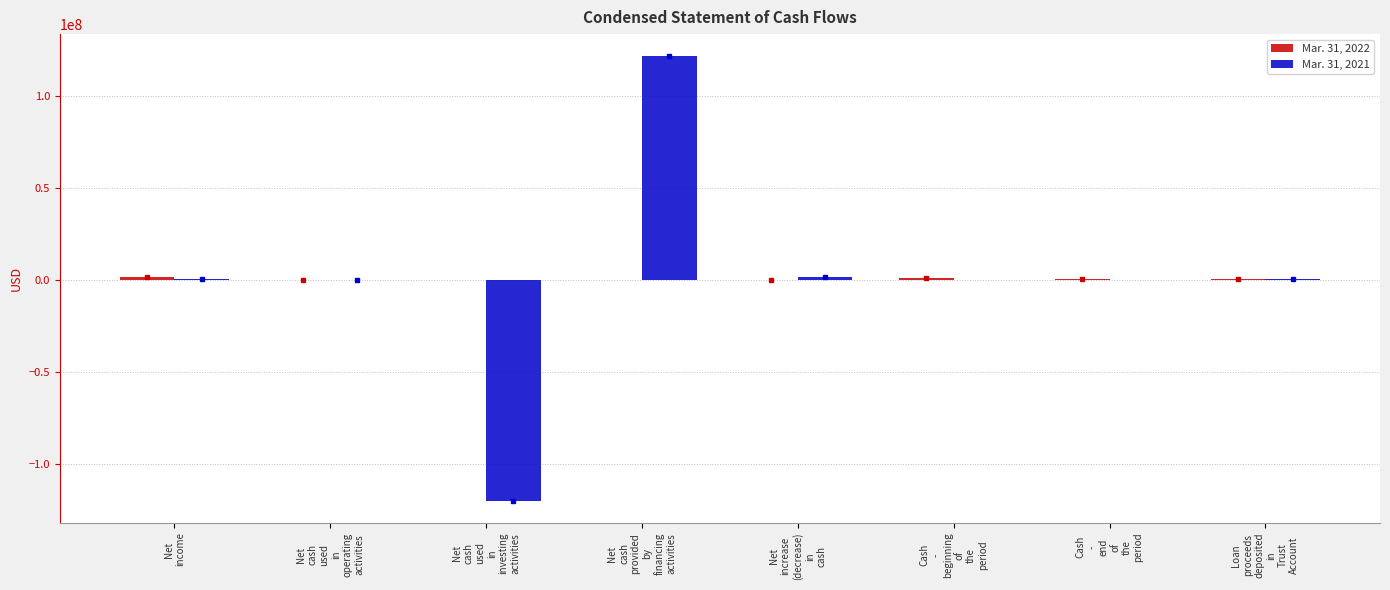

Are the bars horizontal?

No